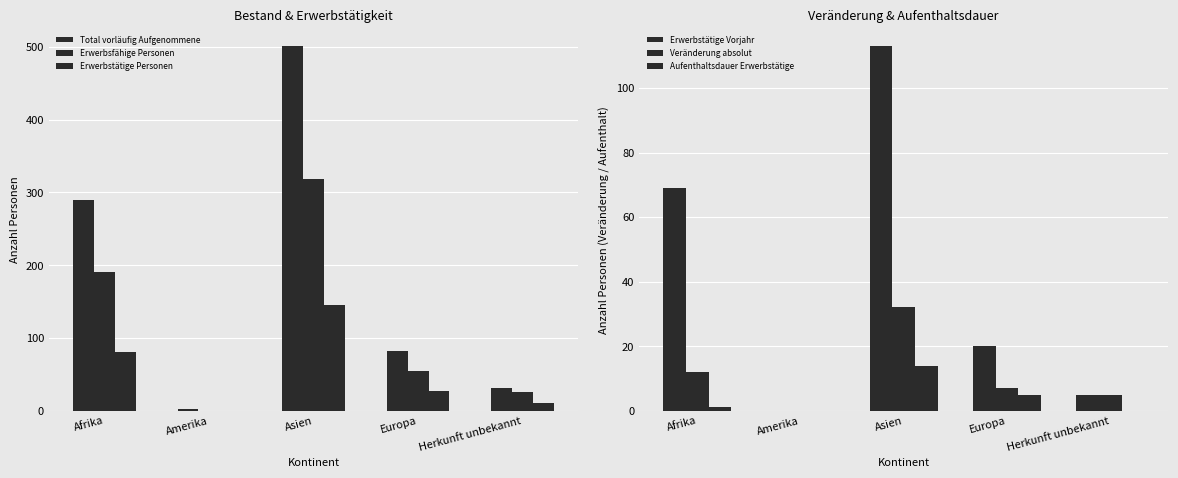

Is the value of Aufenthaltsdauer Erwerbstätige at Amerika greater than the value of Veränderung absolut at Afrika?

No